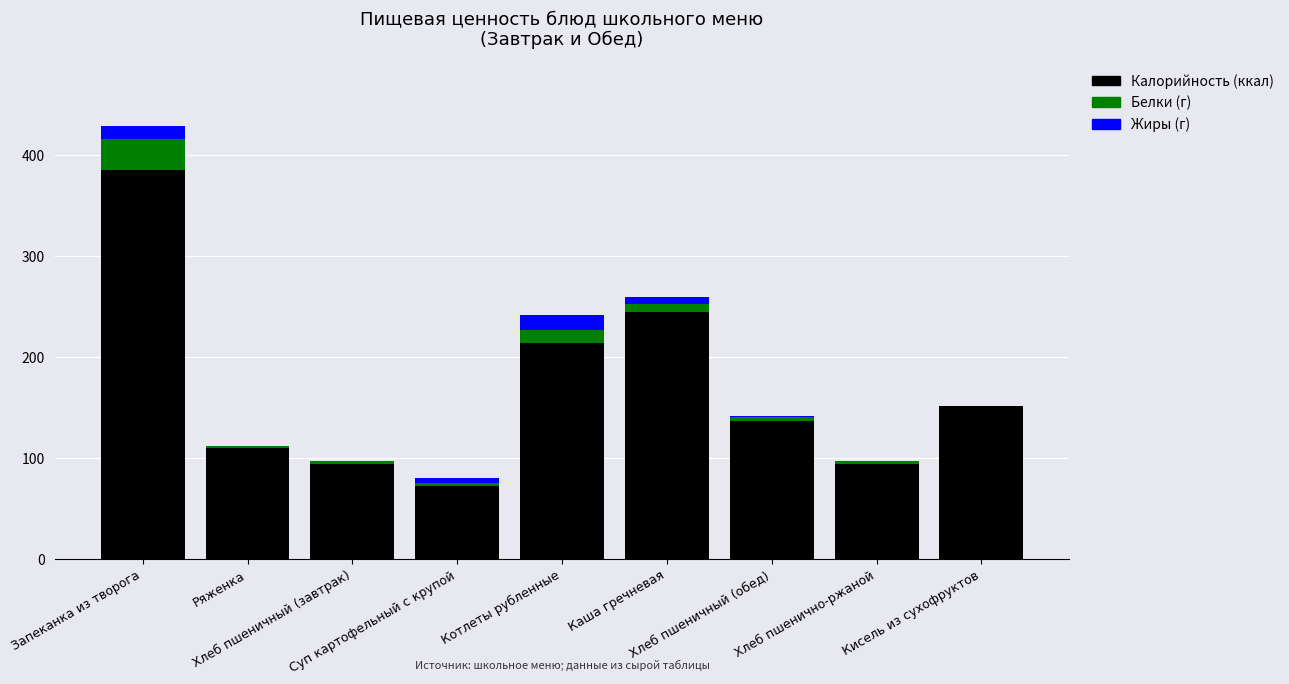

What position from the left is Запеканка из творога?

1